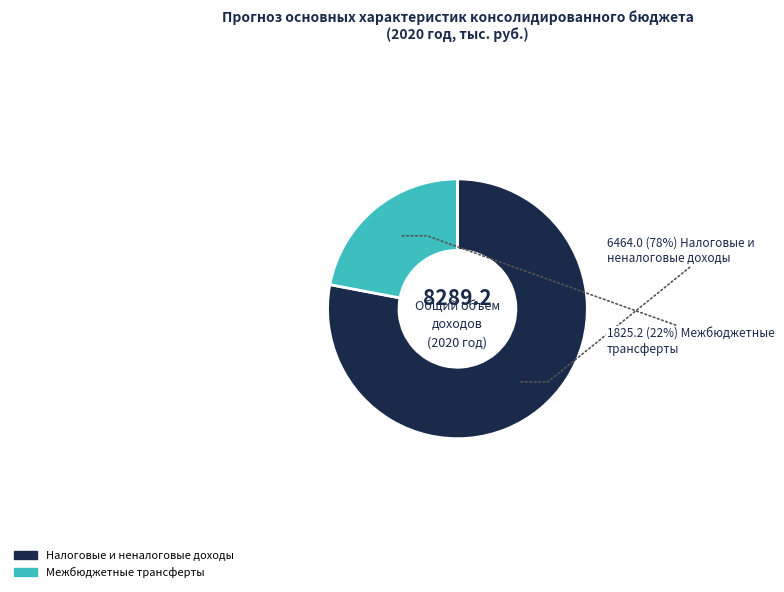

To the nearest percent, what percentage of the pie is Налоговые и неналоговые доходы?

78%